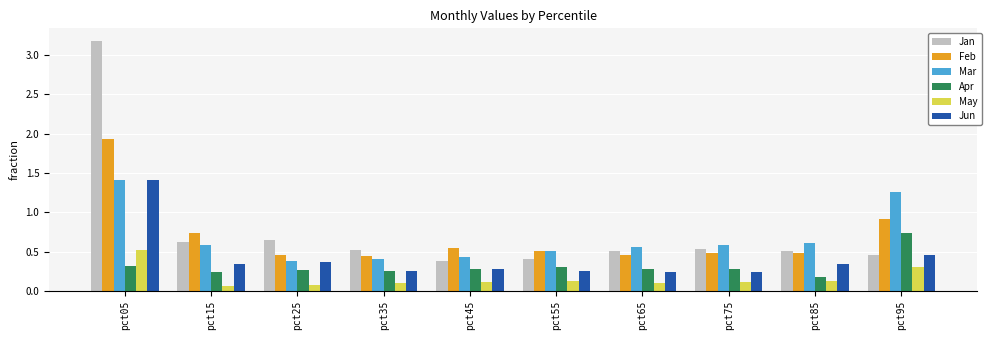

The value of May at pct15 is 0.1. True or false?

True